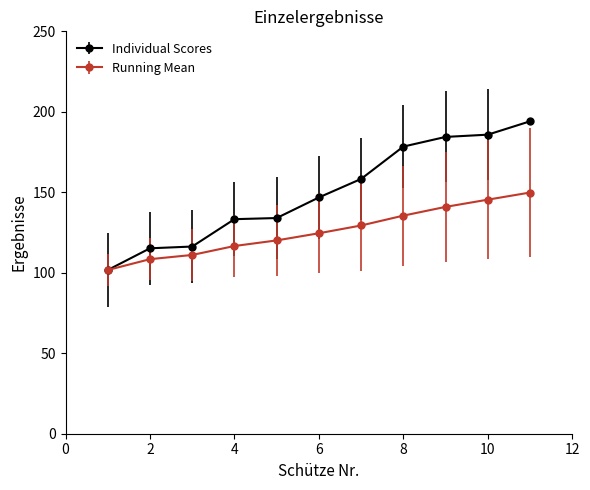

What is the value of the Individual Scores point at the 1st from the left?

101.7